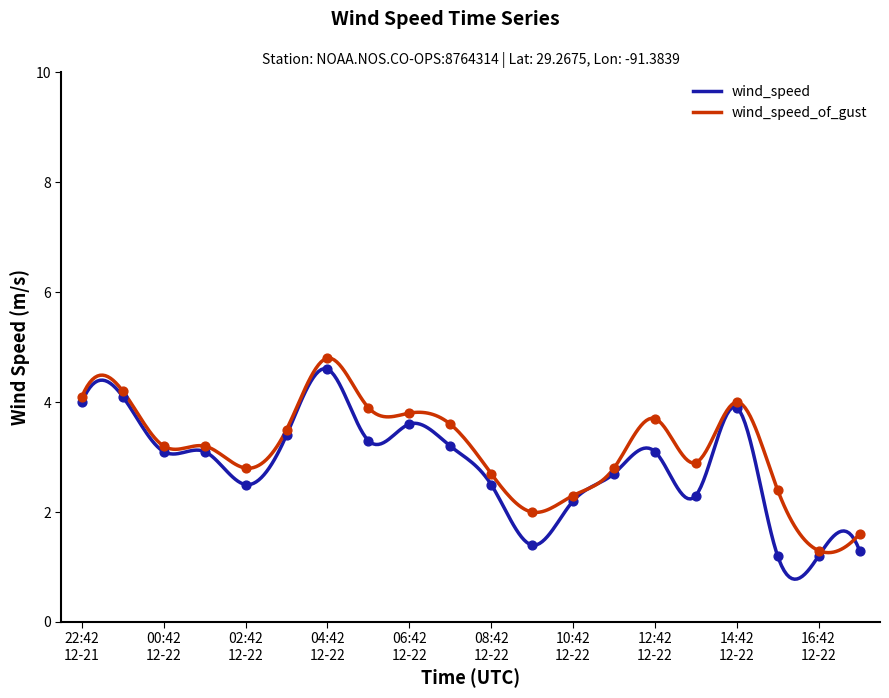

Which series has the largest total across all categories?

wind_speed_of_gust